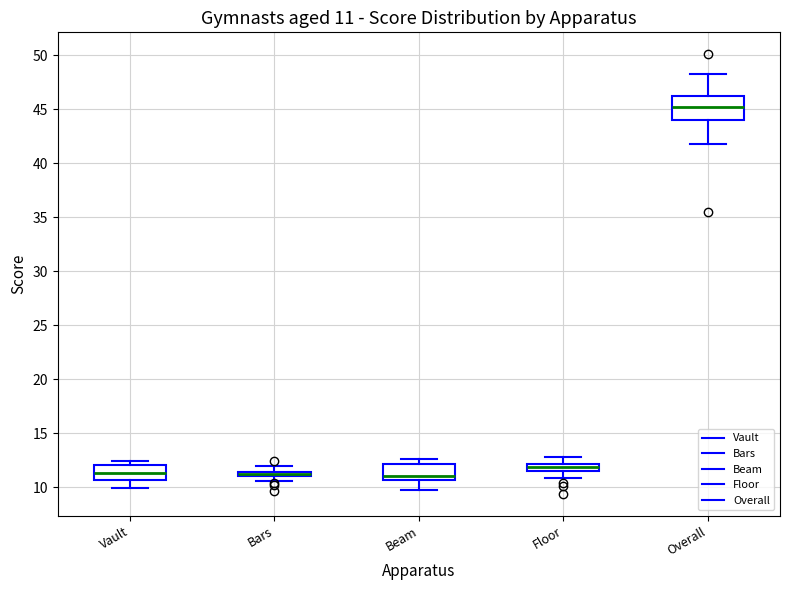

Which box is the tallest, from its lower edge to its upper edge?

Overall